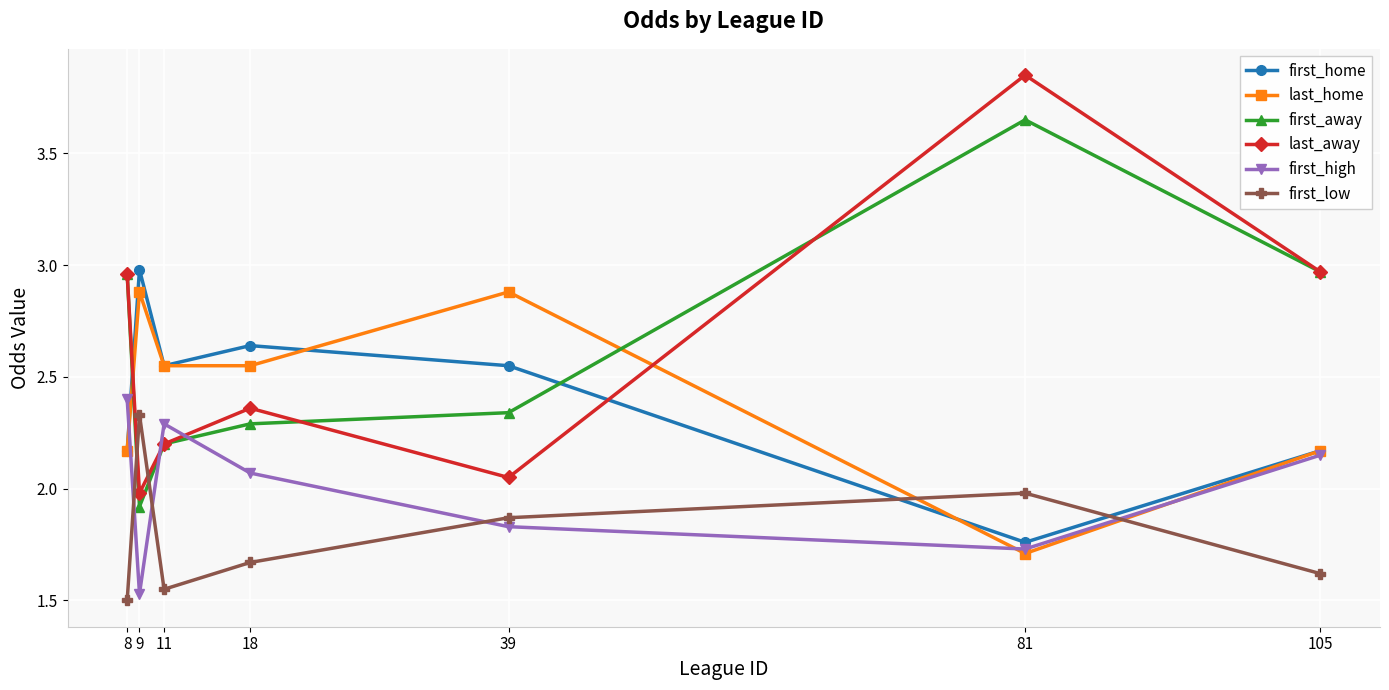

Is it true that first_away equals 2.2 at 11?

True